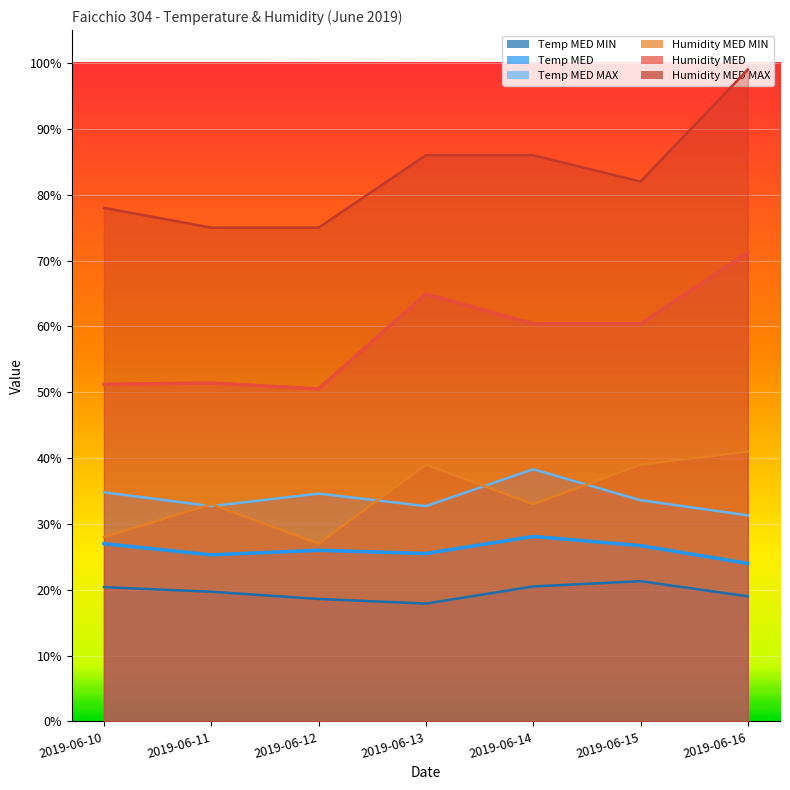

True or false: Temp MED MIN and Humidity MED intersect in this chart.

False